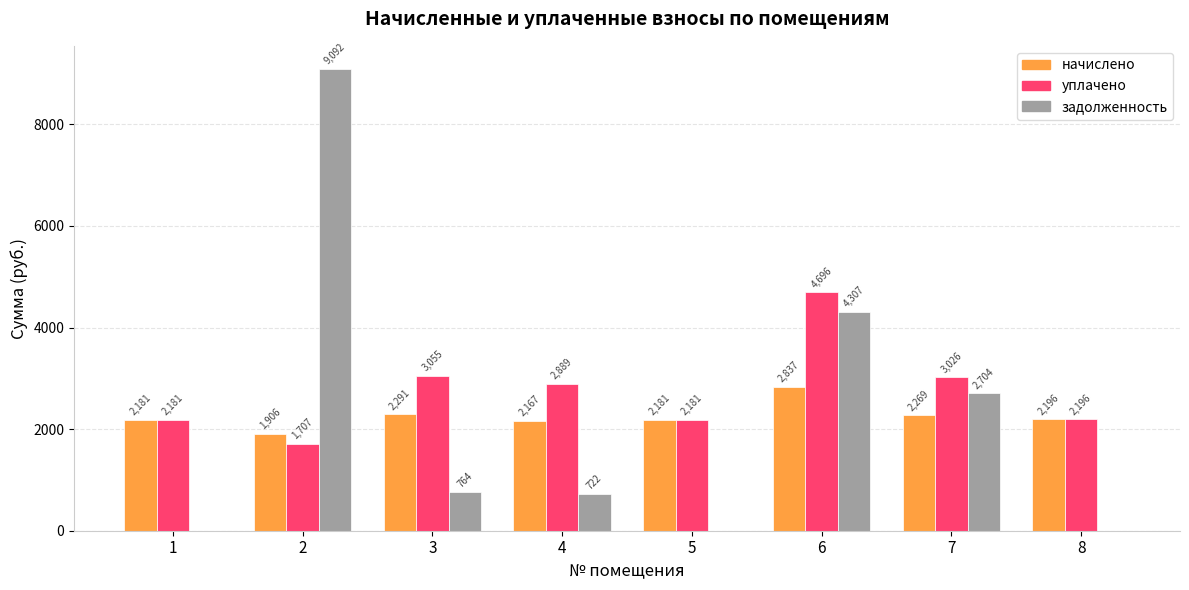

The value of начислено at 7 is 3873.5. True or false?

False